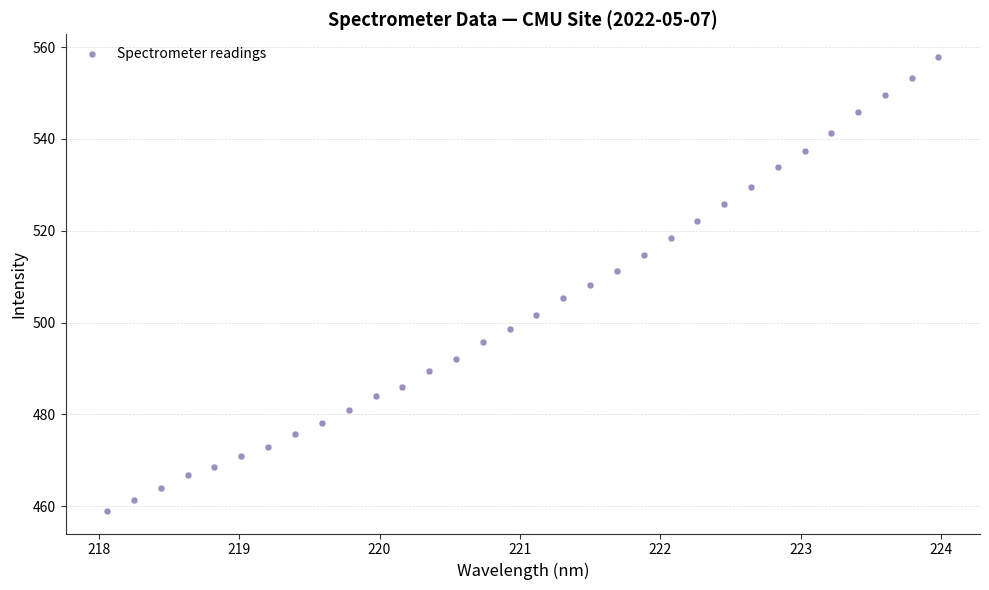

What is the range of Y values (max minus min)?

98.8